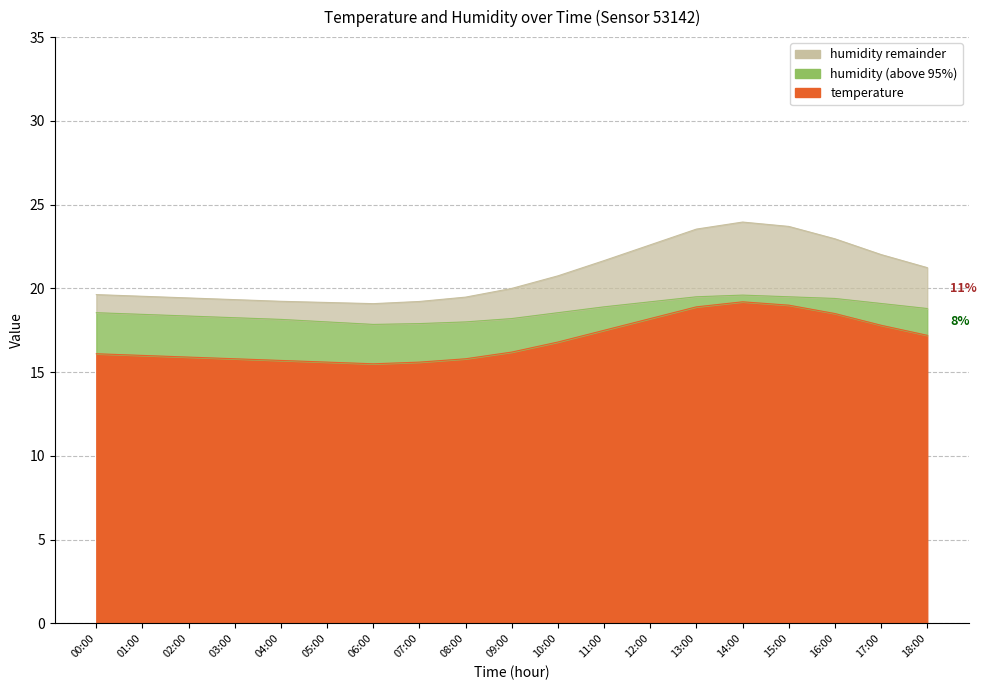

At which category does the chart reach its minimum across all series?

06:00